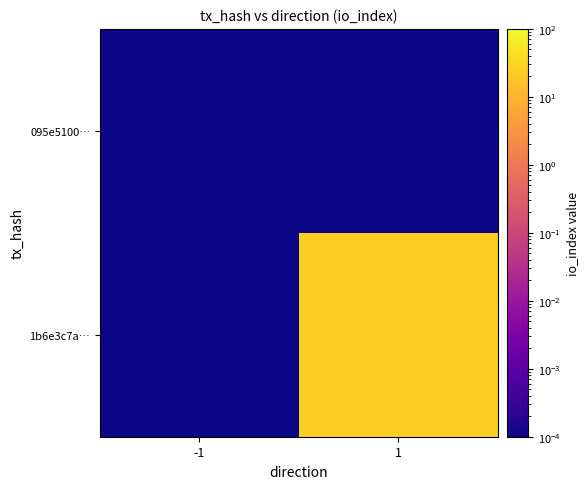

Rank the series by their average value, from highest to lowest.

1b6e3c7a…, 095e5100…